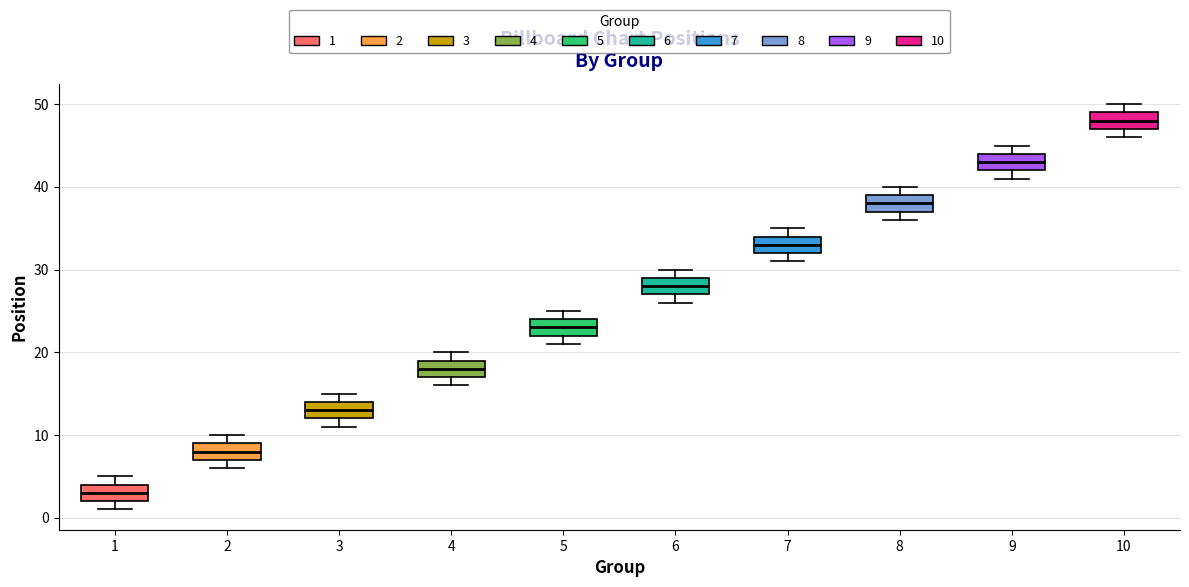

Reading left to right, read every box against the y-axis: the position of its median line, the range the box covers, and the ends of its whiskers. The values are not printed on the chart, so give them approximately, as read against the axis.

1: median 3, box 2 to 4, whiskers 1 to 5
2: median 8, box 7 to 9, whiskers 6 to 10
3: median 13, box 12 to 14, whiskers 11 to 15
4: median 18, box 17 to 19, whiskers 16 to 20
5: median 23, box 22 to 24, whiskers 21 to 25
6: median 28, box 27 to 29, whiskers 26 to 30
7: median 33, box 32 to 34, whiskers 31 to 35
8: median 38, box 37 to 39, whiskers 36 to 40
9: median 43, box 42 to 44, whiskers 41 to 45
10: median 48, box 47 to 49, whiskers 46 to 50